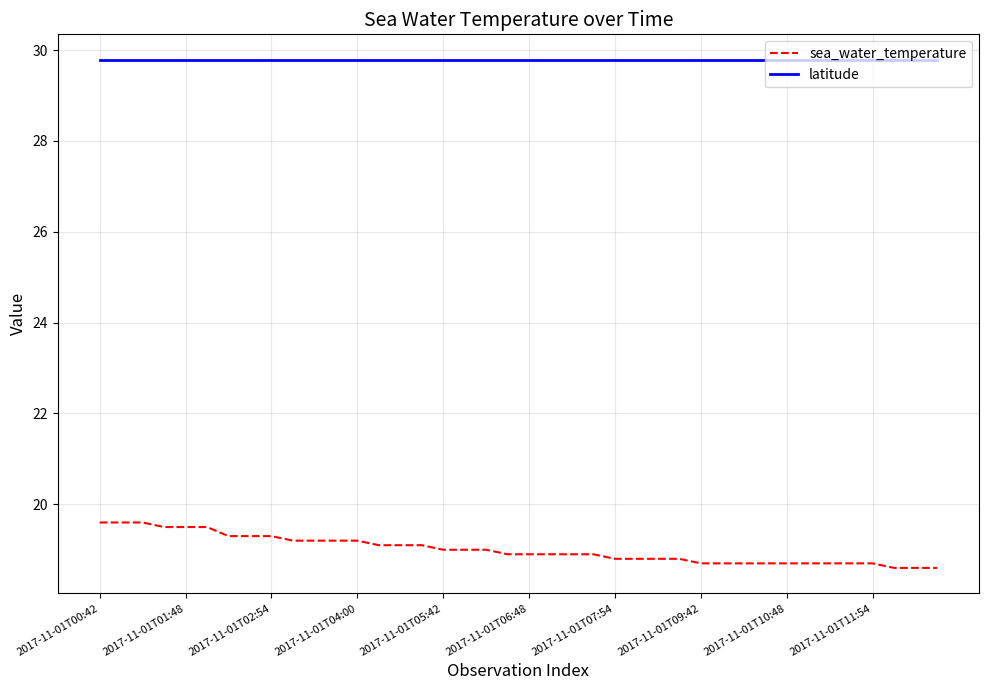

True or false: sea_water_temperature and latitude intersect in this chart.

False